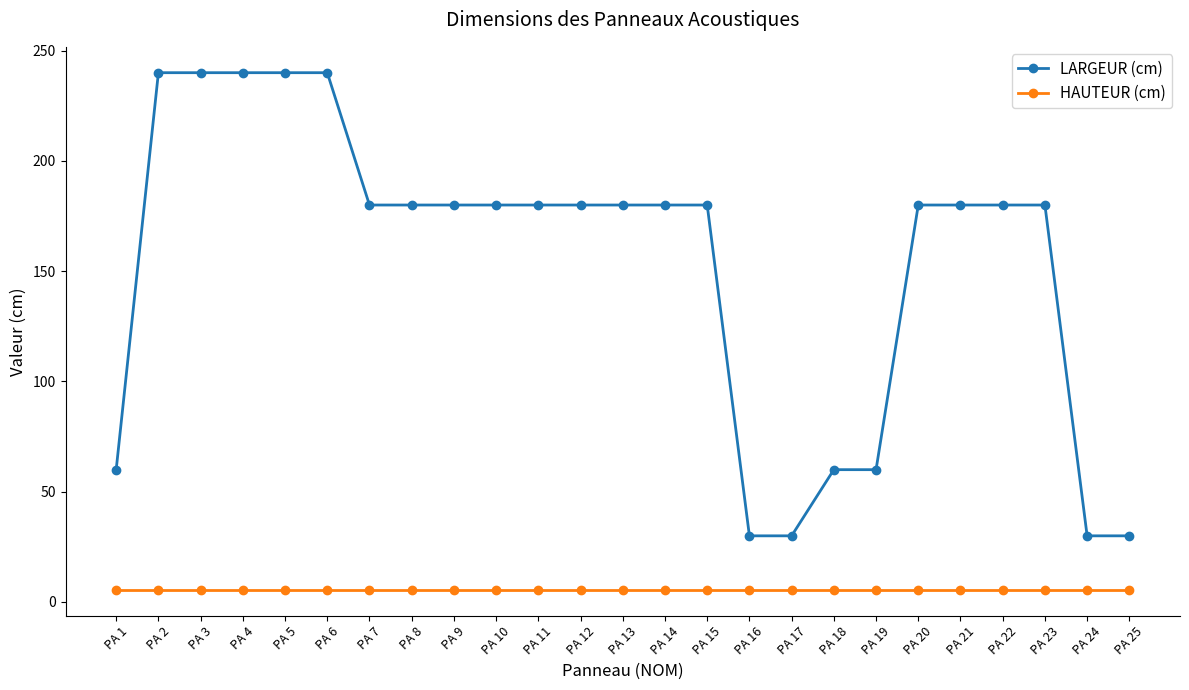

Which series has the largest range (max minus min)?

LARGEUR (cm)